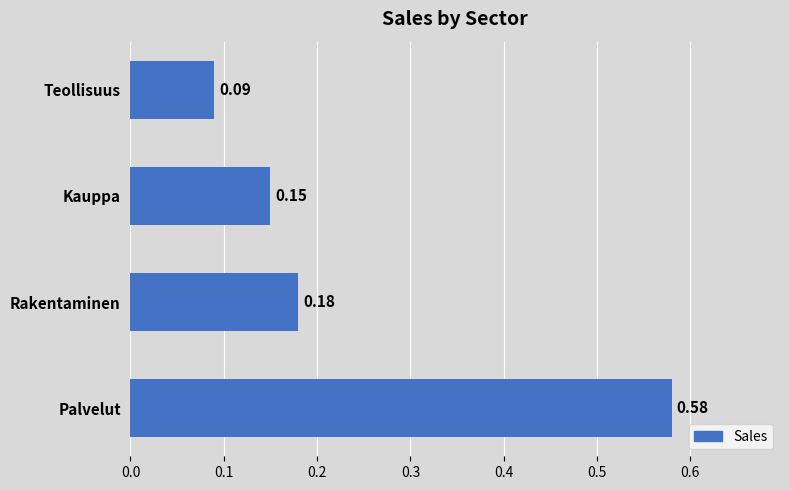

What is the difference between the values at Palvelut and Kauppa?

0.4